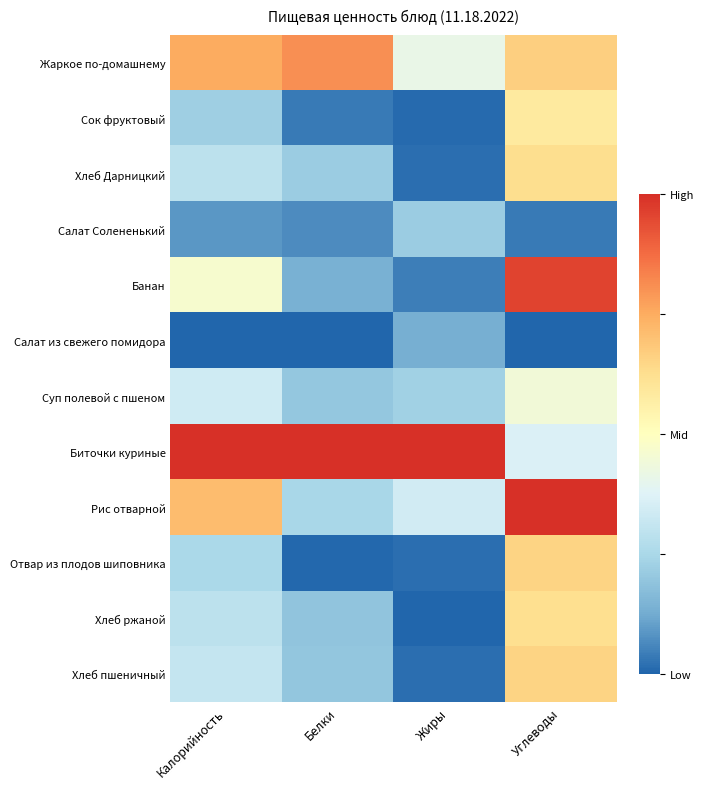

Reading left to right, extract all data points from this chart.

Жаркое по-домашнему: Калорийность=0.8	Белки=0.8	Жиры=0.4	Углеводы=0.7
Сок фруктовый: Калорийность=0.2	Белки=0.0	Жиры=0.0	Углеводы=0.6
Хлеб Дарницкий: Калорийность=0.3	Белки=0.2	Жиры=0.0	Углеводы=0.6
Салат Солененький: Калорийность=0.1	Белки=0.1	Жиры=0.2	Углеводы=0.0
Банан: Калорийность=0.5	Белки=0.1	Жиры=0.0	Углеводы=1.0
Салат из свежего помидора: Калорийность=0.0	Белки=0.0	Жиры=0.1	Углеводы=0.0
Суп полевой с пшеном: Калорийность=0.3	Белки=0.2	Жиры=0.2	Углеводы=0.4
Биточки куриные: Калорийность=1.0	Белки=1.0	Жиры=1.0	Углеводы=0.4
Рис отварной: Калорийность=0.7	Белки=0.2	Жиры=0.3	Углеводы=1.0
Отвар из плодов шиповника: Калорийность=0.3	Белки=0.0	Жиры=0.0	Углеводы=0.7
Хлеб ржаной: Калорийность=0.3	Белки=0.2	Жиры=0.0	Углеводы=0.6
Хлеб пшеничный: Калорийность=0.3	Белки=0.2	Жиры=0.0	Углеводы=0.7